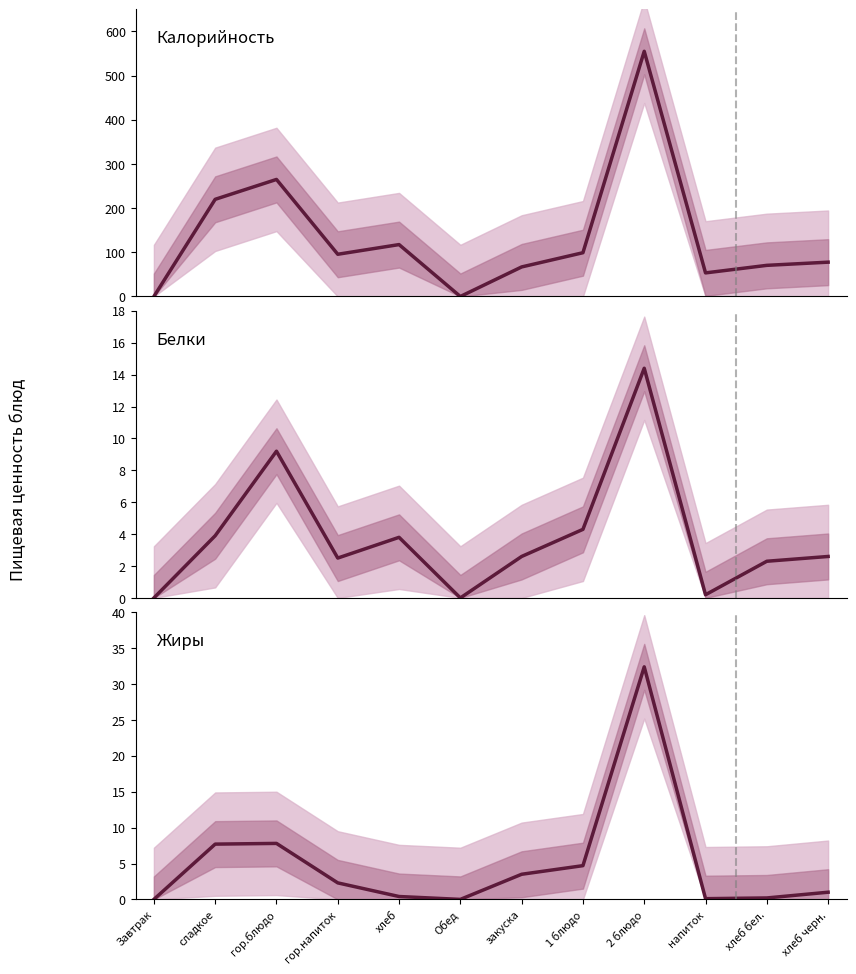

How many interior local peaks does the Белки series have?

3